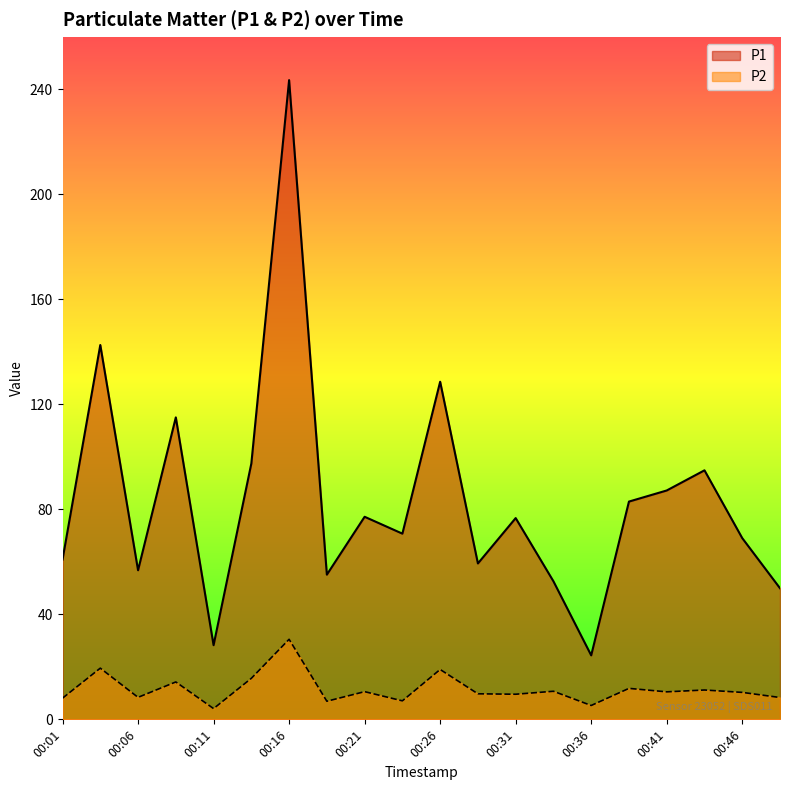

Is the value of P2 at 00:36 greater than the value of P1 at 00:46?

No